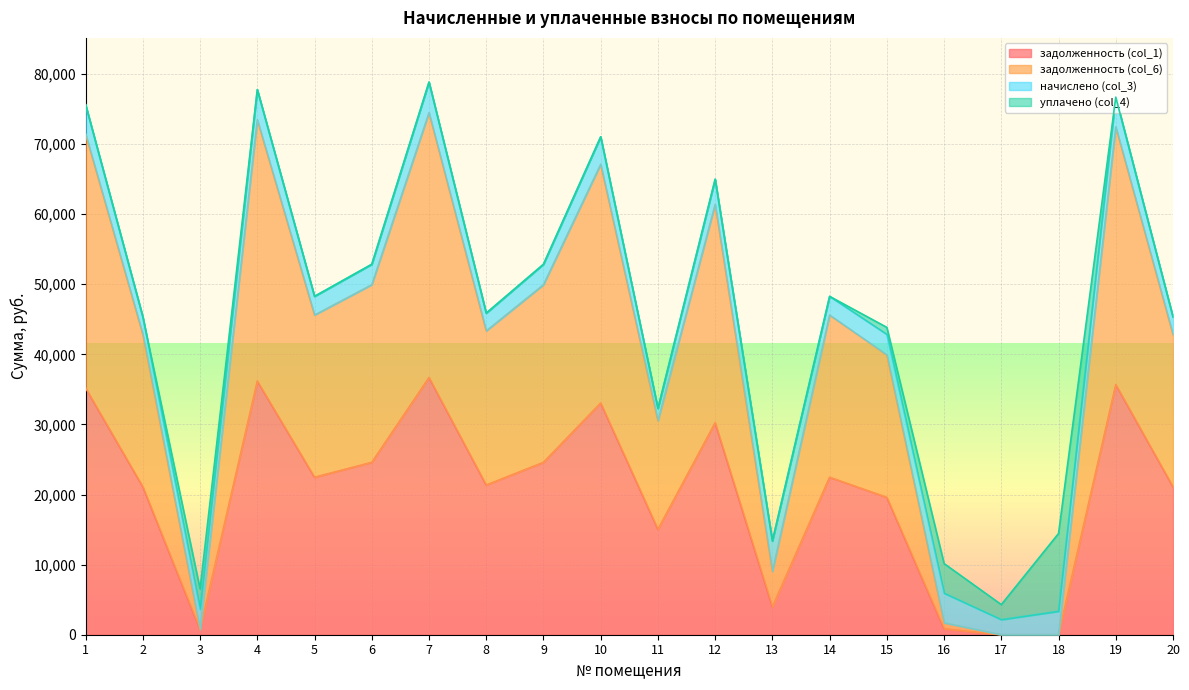

What is the maximum value for задолженность (col_1)?

36692.9